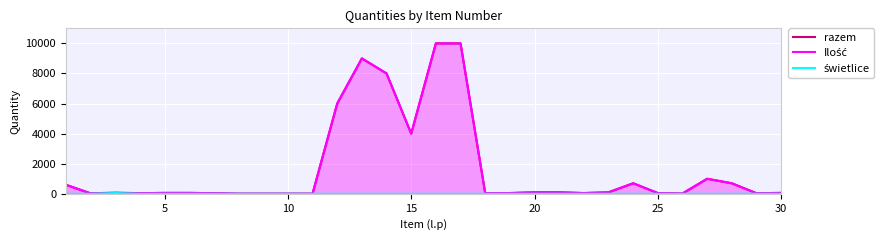

How many lines are shown in the chart?

3